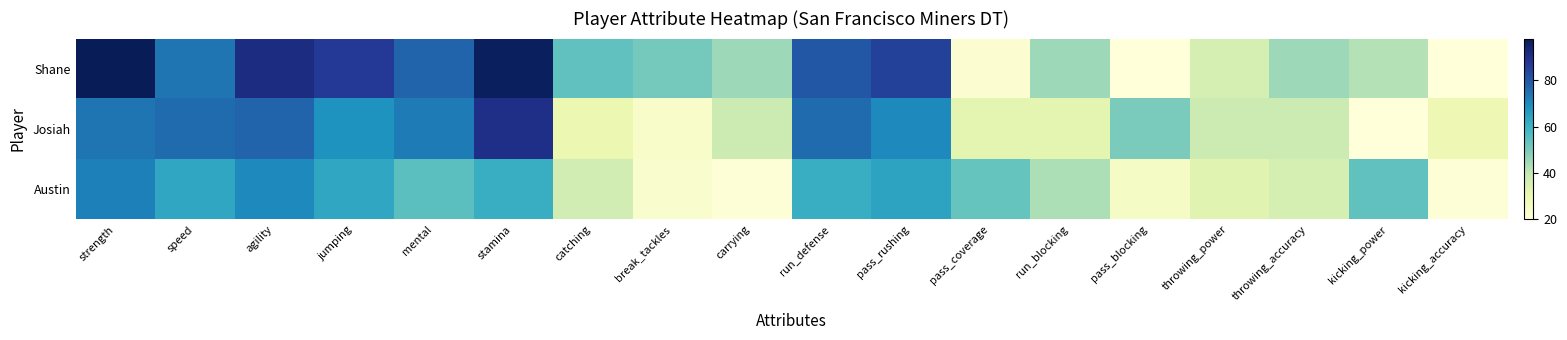

What is the minimum value shown in the chart?

20